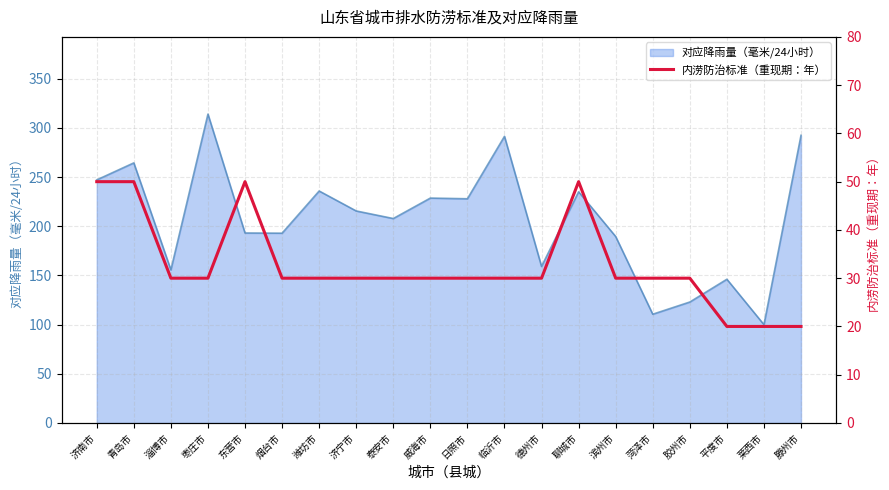

Is it true that 对应降雨量（毫米/24小时） equals 135.2 at 威海市?

False